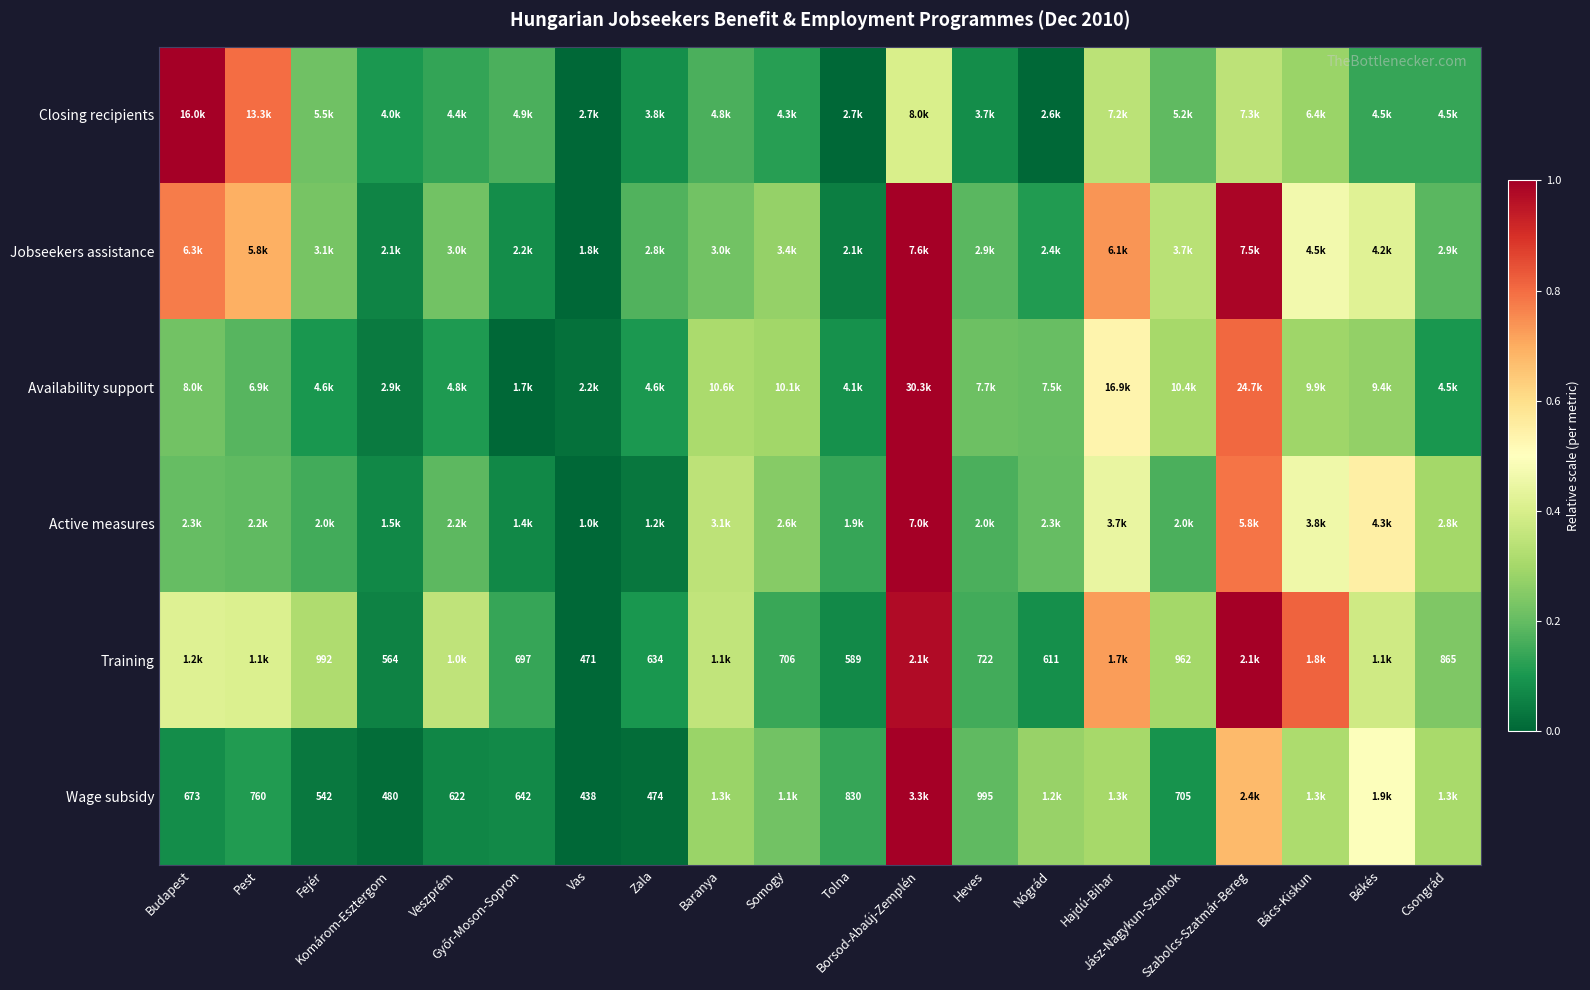

Is the value of Availability support at Jász-Nagykun-Szolnok greater than the value of Jobseekers assistance at Csongrád?

Yes